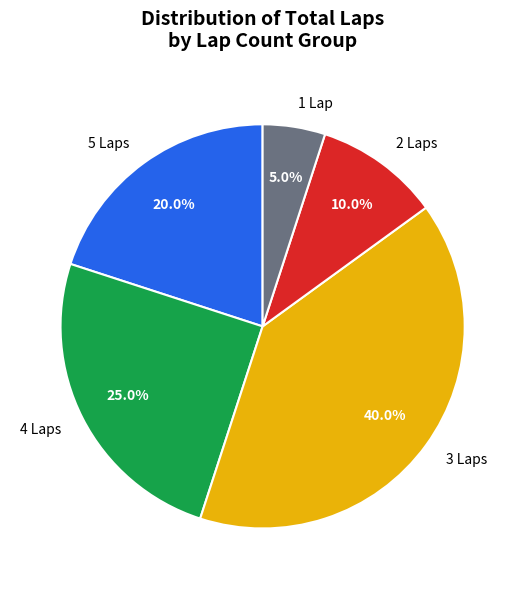

Rank the categories by value from highest to lowest.

3 Laps, 4 Laps, 5 Laps, 2 Laps, 1 Lap